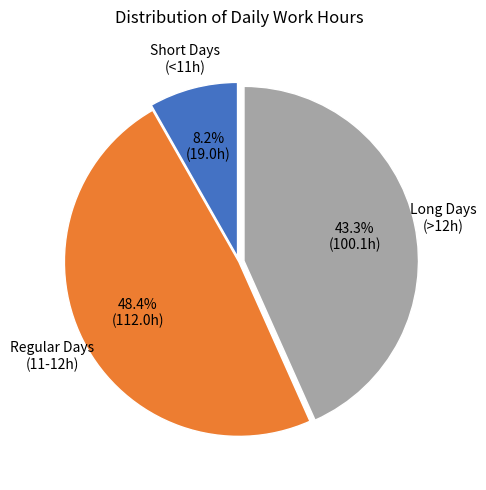

Count the number of slices in the pie.

3